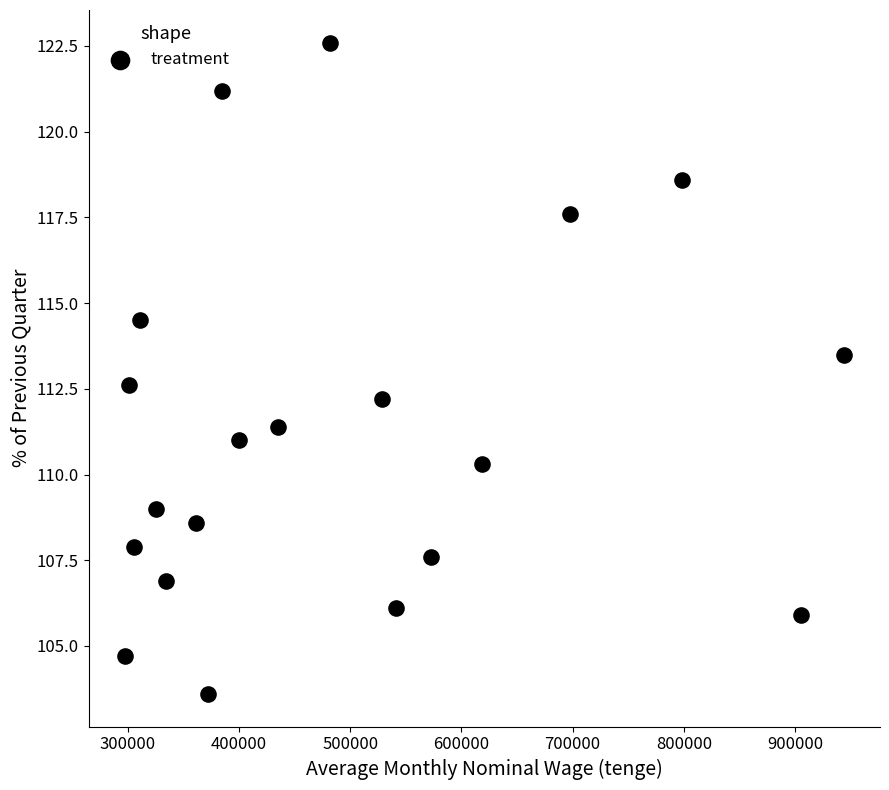

What is the range of X values (max minus min)?

646839.0